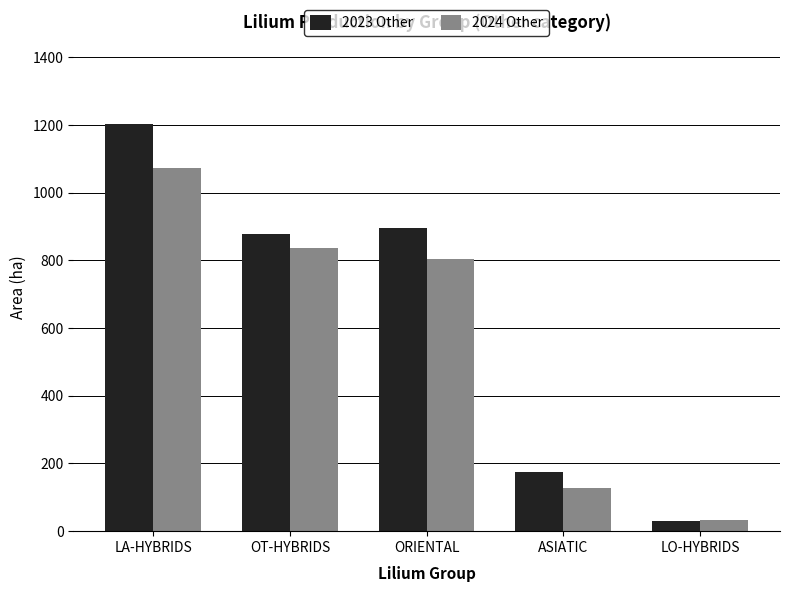

Which series changed the most between ORIENTAL and ASIATIC?

2023 Other